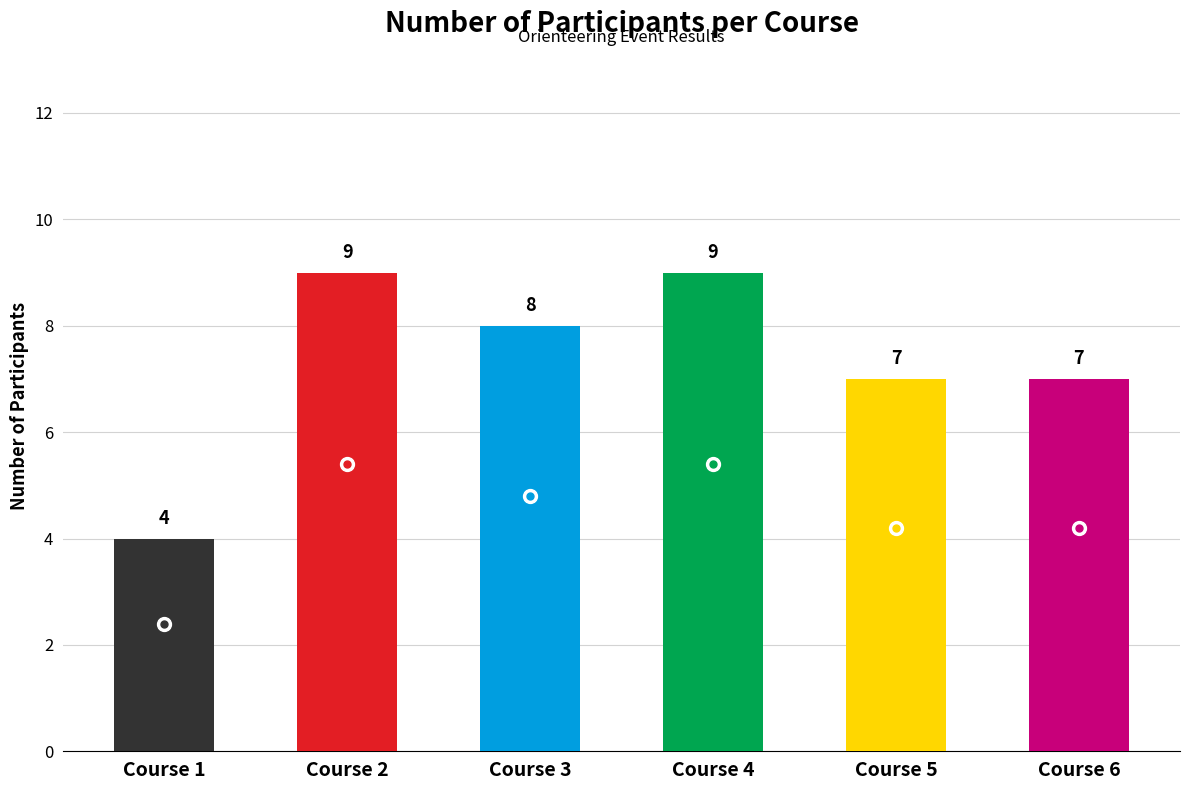

How many distinct data groups are displayed?

1